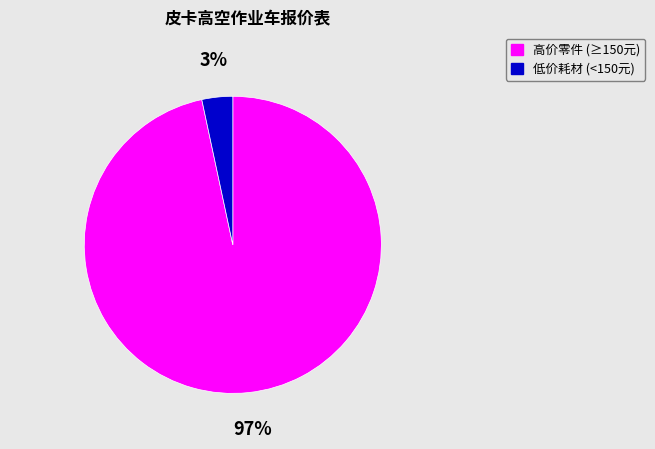

True or false: 低价耗材 (<150元) accounts for 3% of the total.

True